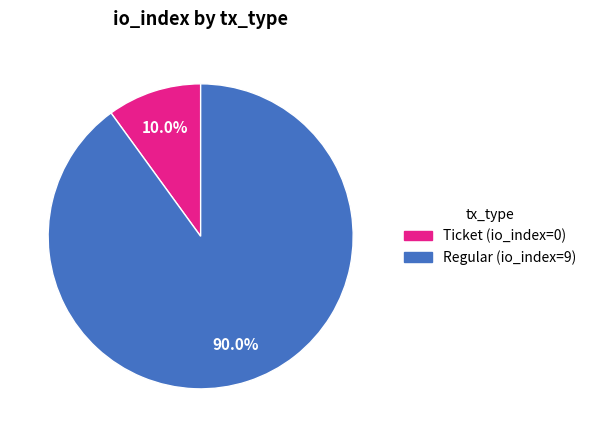

Is there a majority slice in this chart?

Yes